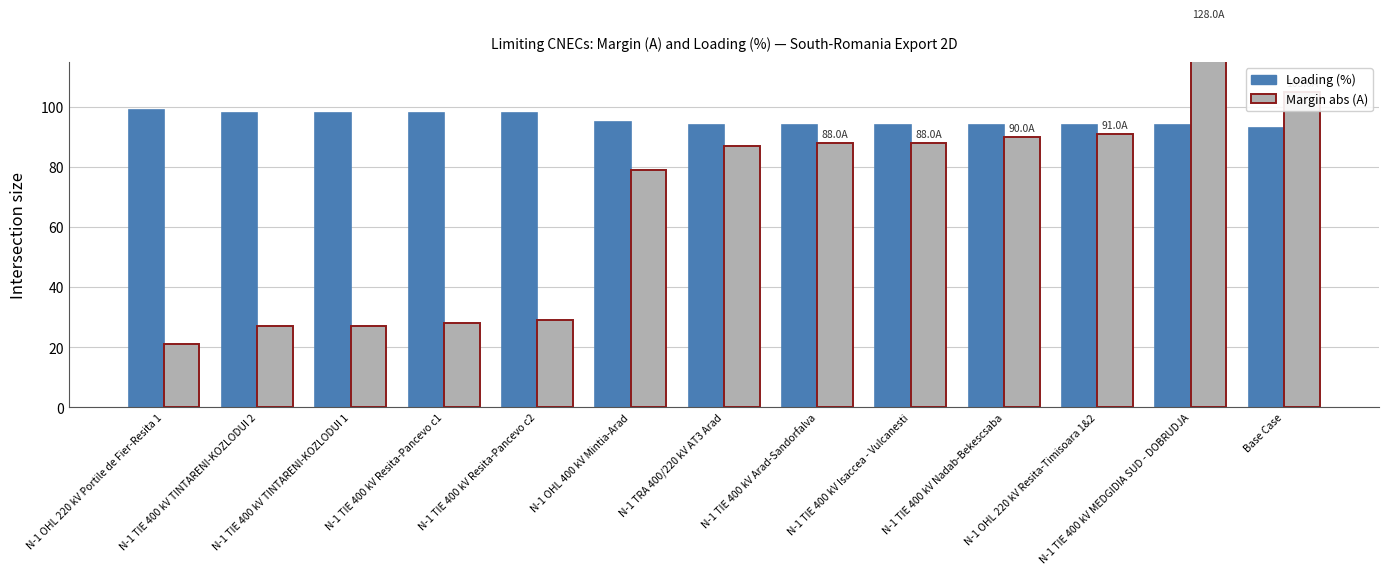

What is the total value across all series at N-1 TIE 400 kV Resita-Pancevo c1?

126